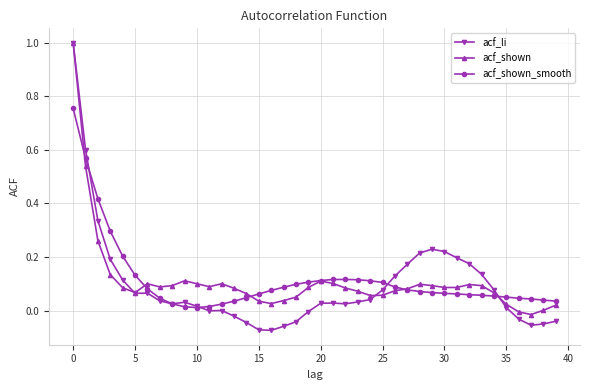

What is the greatest value displayed?

1.0